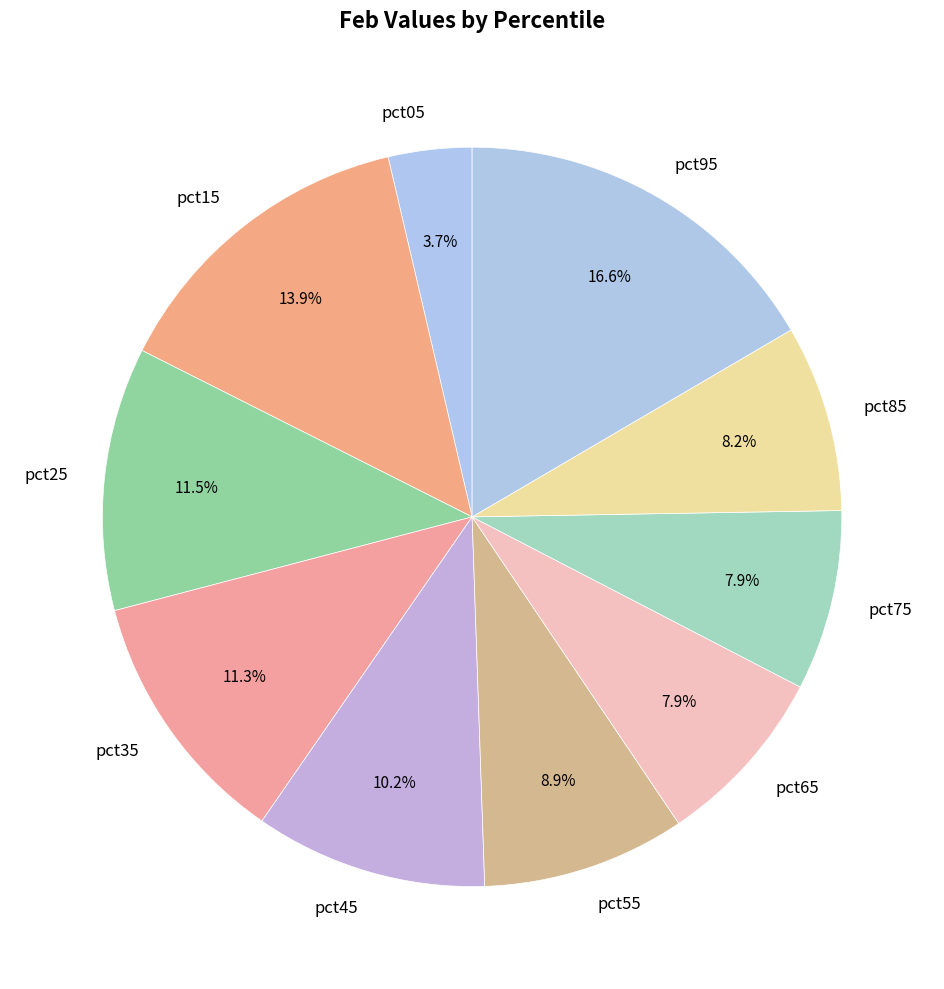

To the nearest percent, what is the difference between the pct05 and pct35 slice percentages?

8%